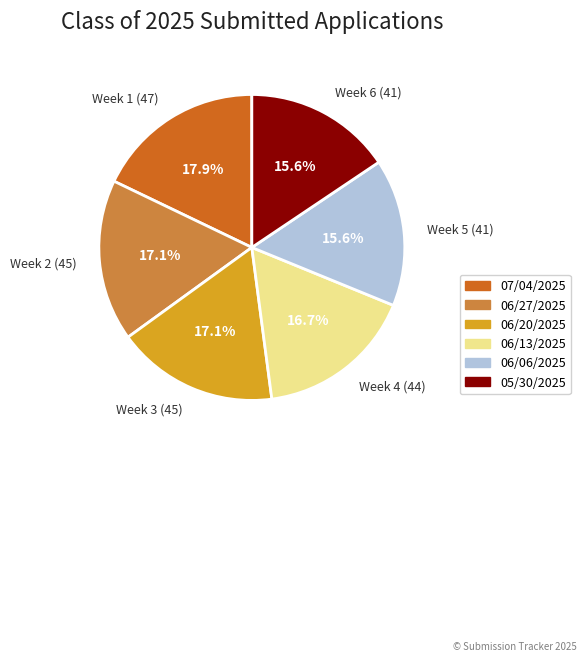

What is the ratio of the value at Week 5 (41) to the value at Week 6 (41)?

1.0